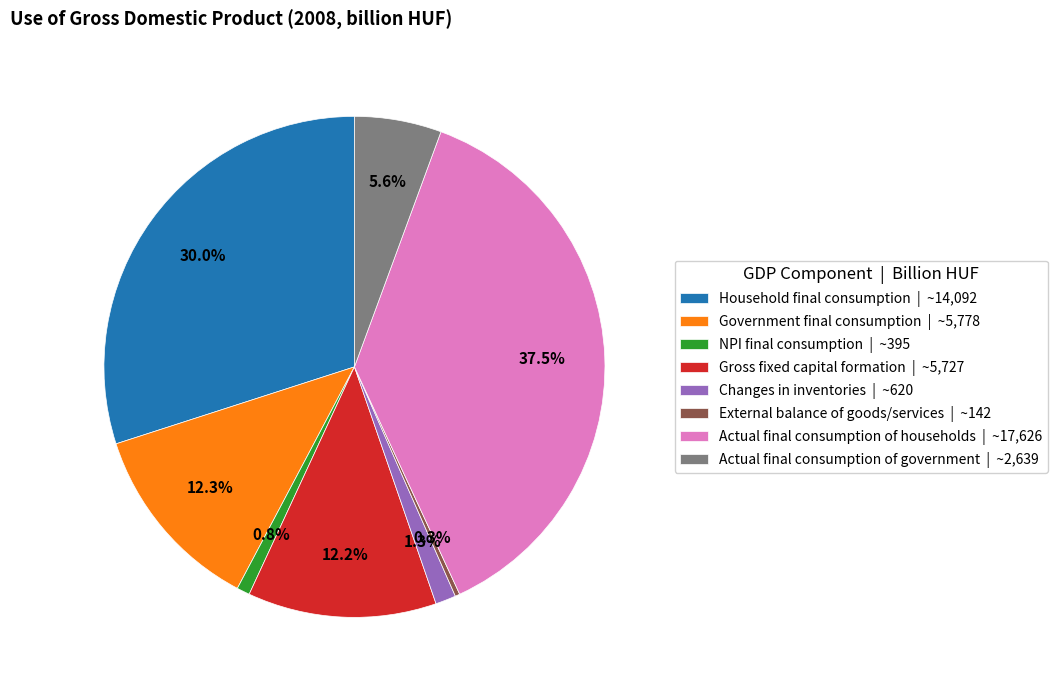

Which slice is the largest?

Actual final consumption of households